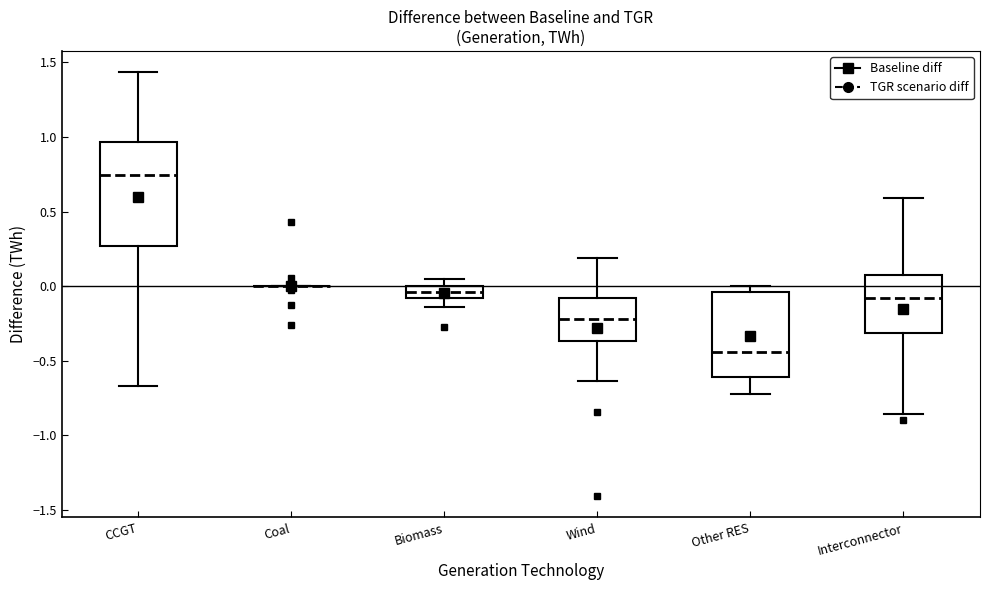

Which box is the tallest, from its lower edge to its upper edge?

CCGT